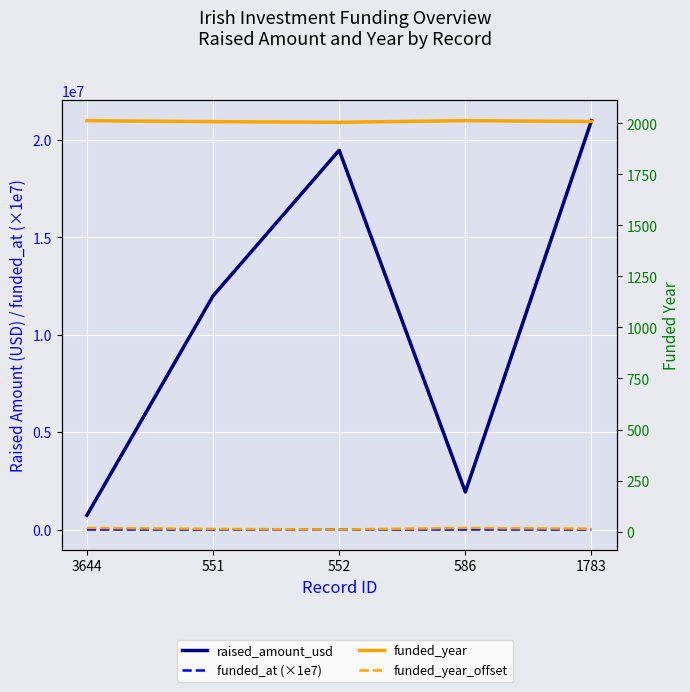

Where does the raised_amount_usd series first go above 12000000?

552